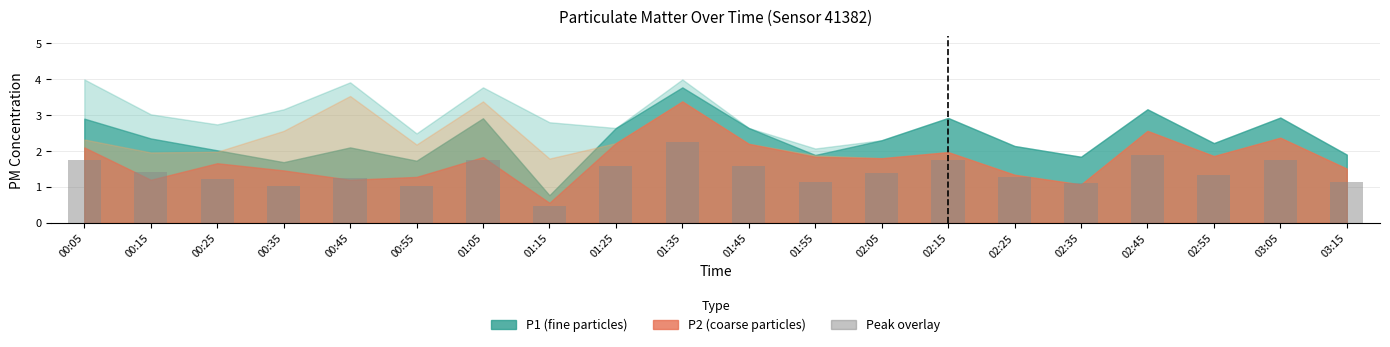

What is the label of the 18th bar from the right?

00:25